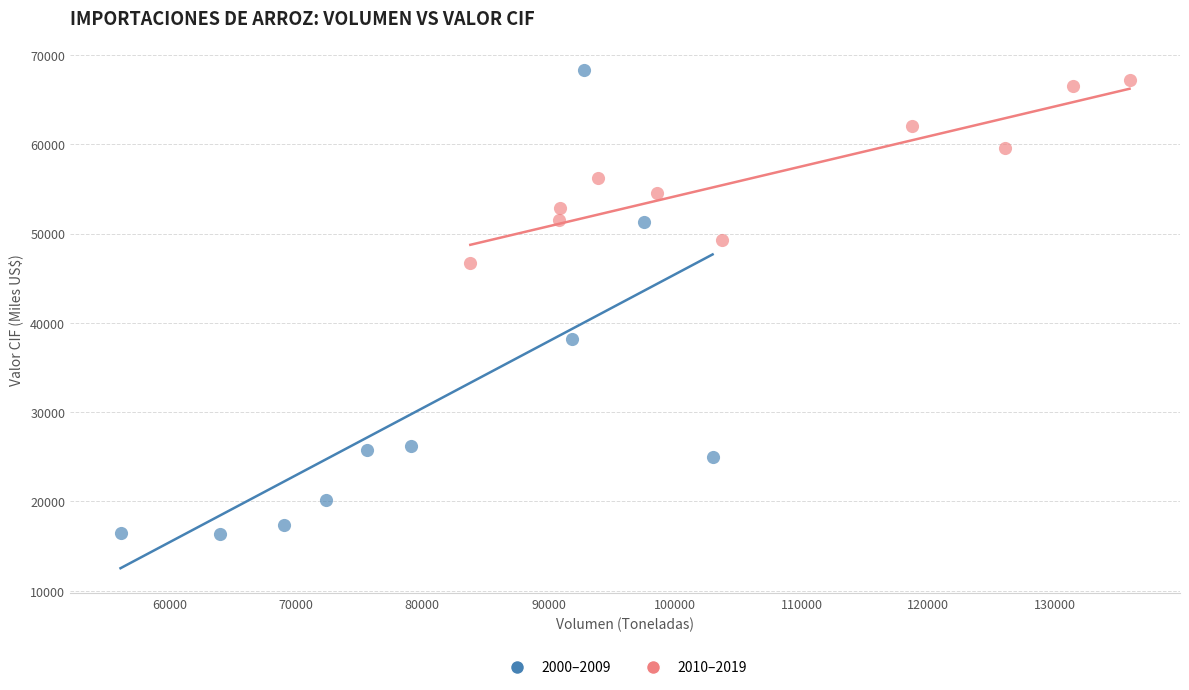

What are all the series names shown in the legend?

2000–2009, 2010–2019